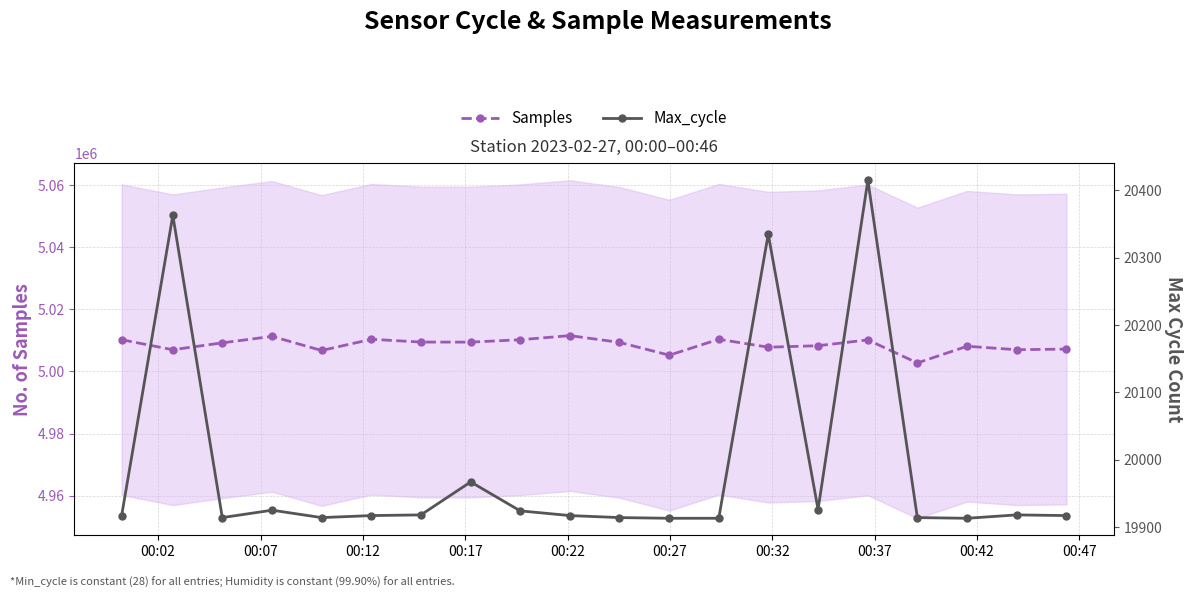

What is the maximum value for Samples?

5011523